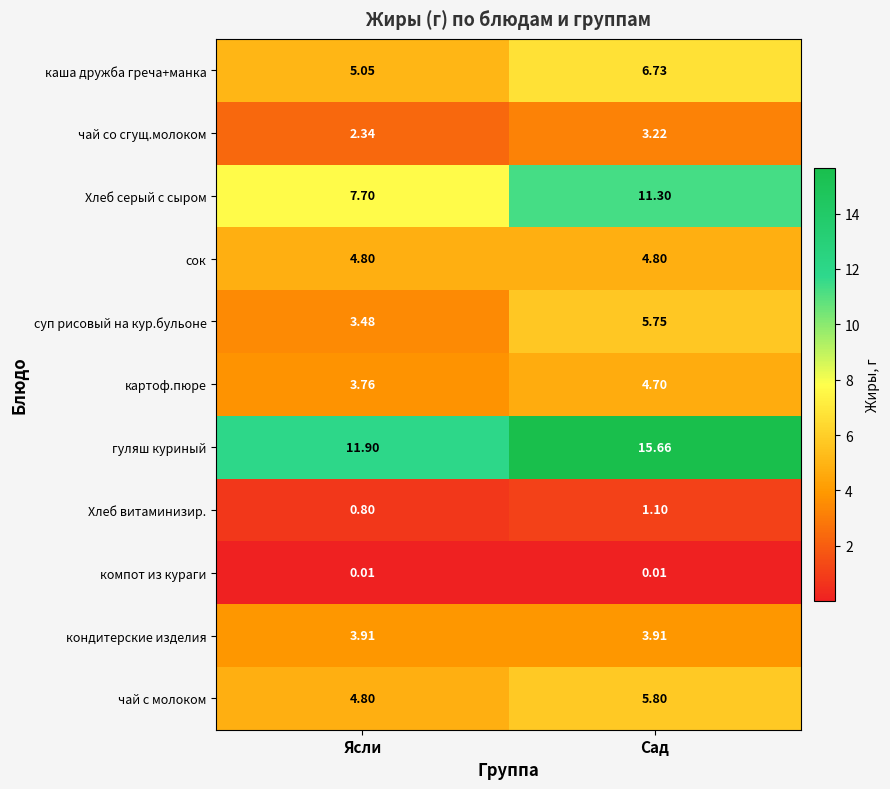

At which label is Хлеб витаминизир. closest to 0?

Ясли